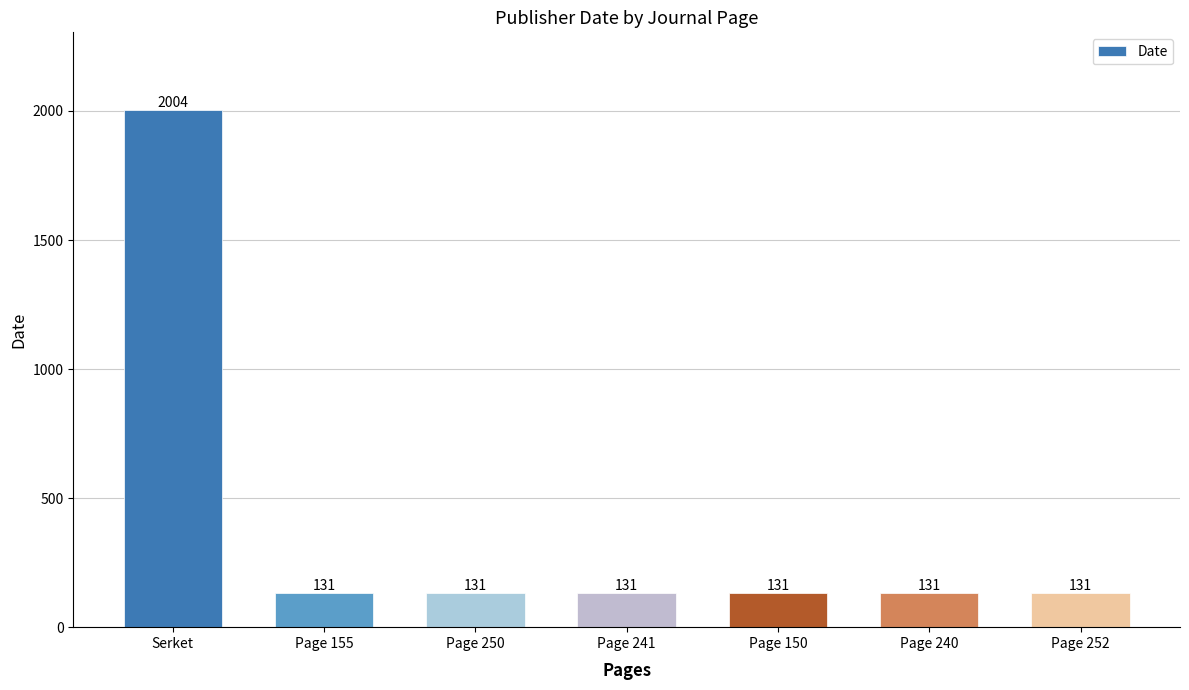

At which category does the chart reach its peak across all series?

Serket